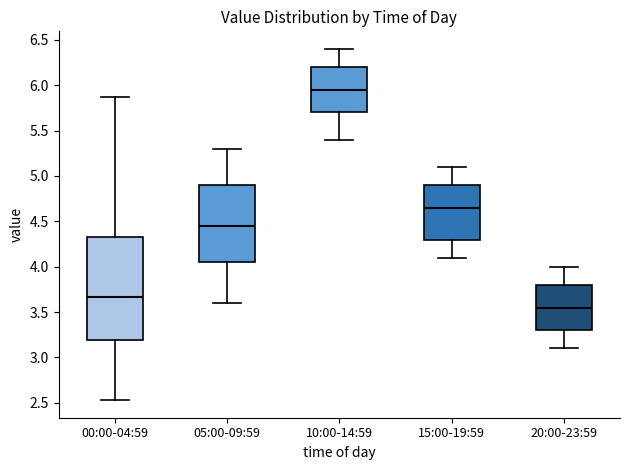

Reading left to right, transcribe this box plot: for each box, give where its median line is, the range the box spans, and where its two whiskers end, as read against the y-axis. The values are not printed on the chart, so give them approximately, as read against the axis.

00:00-04:59: median 3.65, box 3.20 to 4.35, whiskers 2.55 to 5.85
05:00-09:59: median 4.45, box 4.05 to 4.90, whiskers 3.60 to 5.30
10:00-14:59: median 5.95, box 5.70 to 6.20, whiskers 5.40 to 6.40
15:00-19:59: median 4.65, box 4.30 to 4.90, whiskers 4.10 to 5.10
20:00-23:59: median 3.55, box 3.30 to 3.80, whiskers 3.10 to 4.00